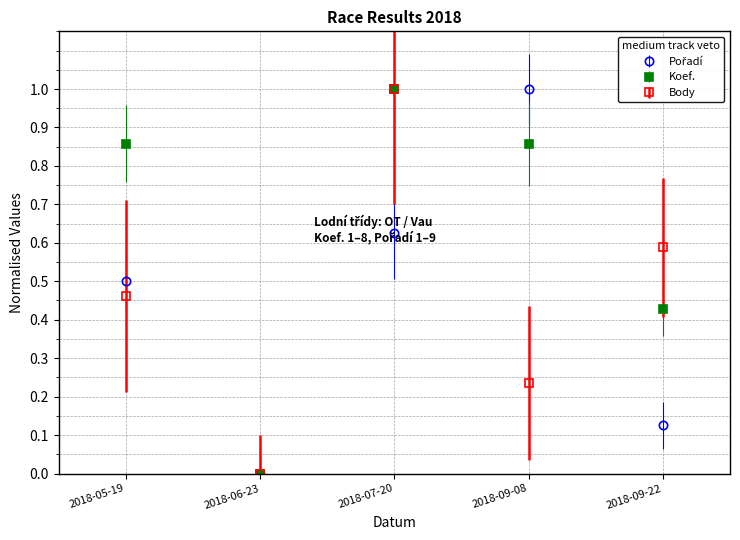

What is the sum of all Body values?

2.3